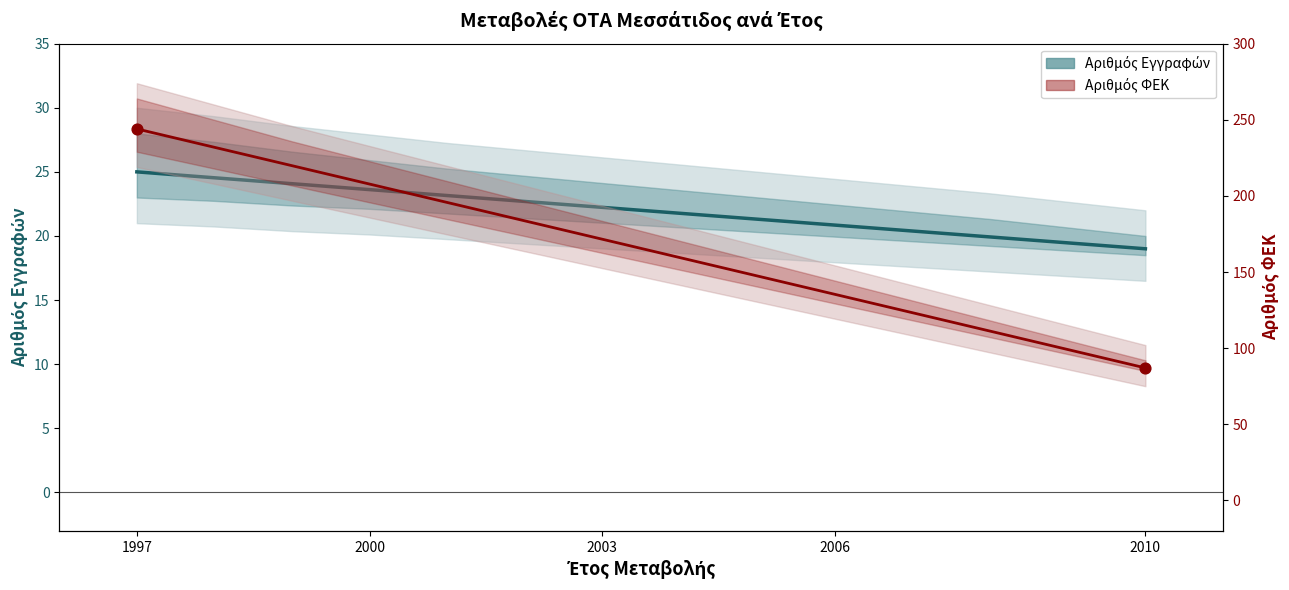

At which category is the sum across all series the highest?

1997